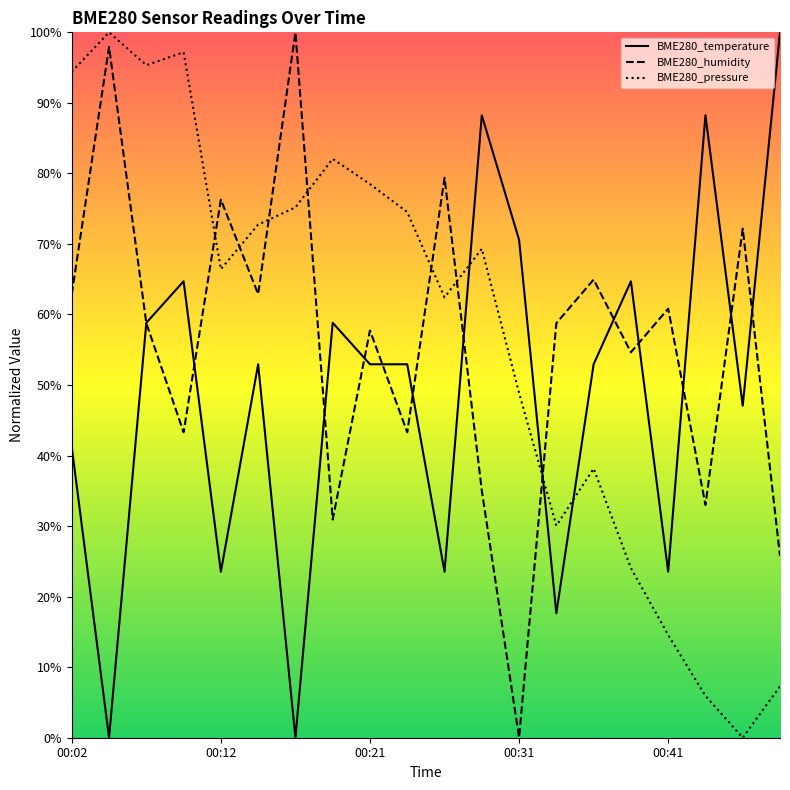

In BME280_humidity, how many points are lower than both neighbors (excluding endpoints)?

7